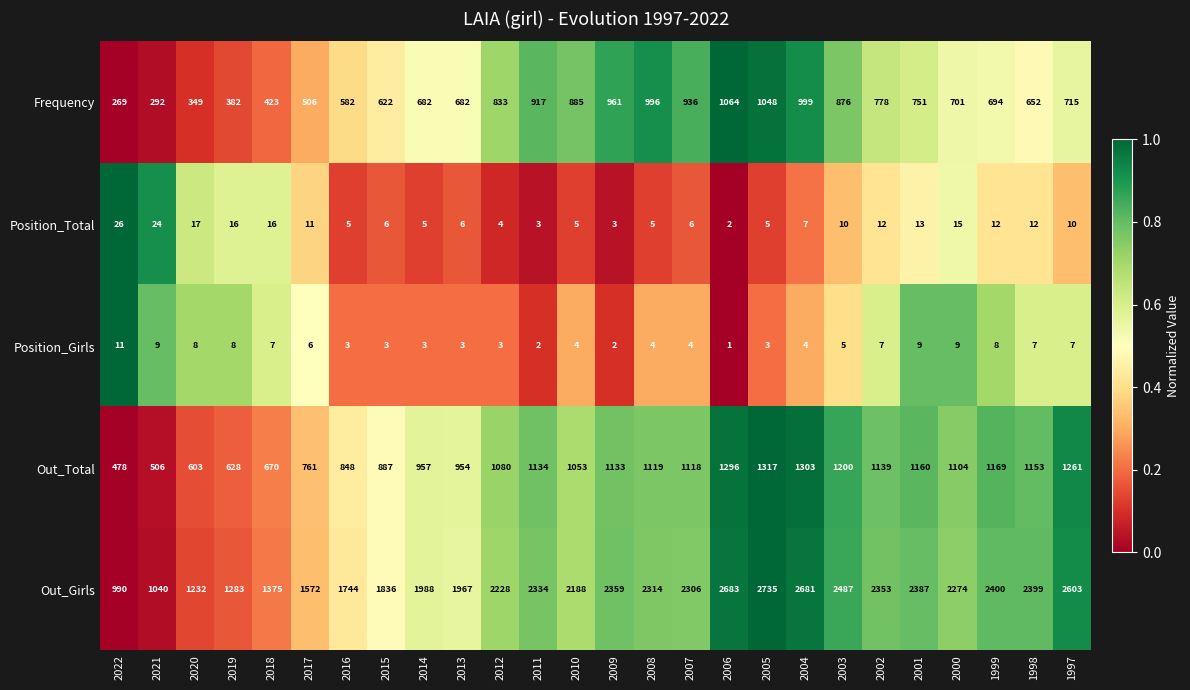

At 2010, list the series in order from smallest to largest.

Position_Girls, Position_Total, Frequency, Out_Total, Out_Girls